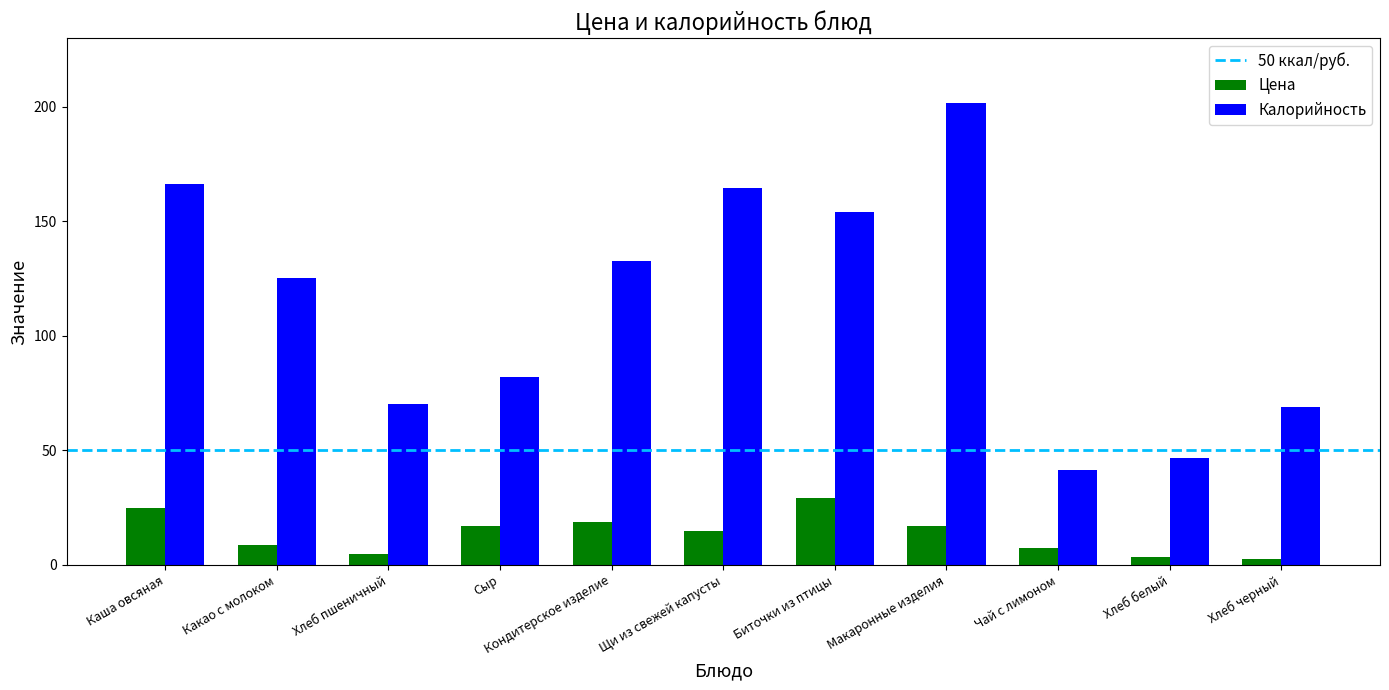

How many data points does each series have?

11